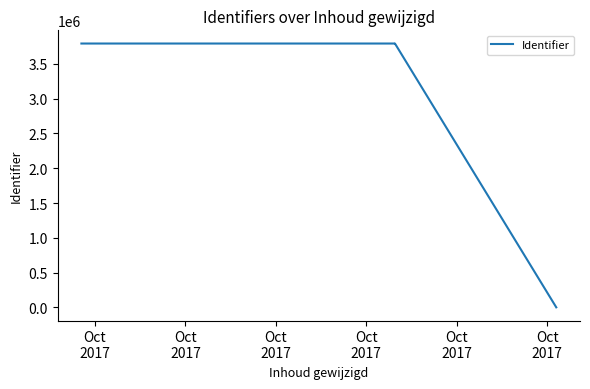

Is this an area chart (filled region under the line)?

No